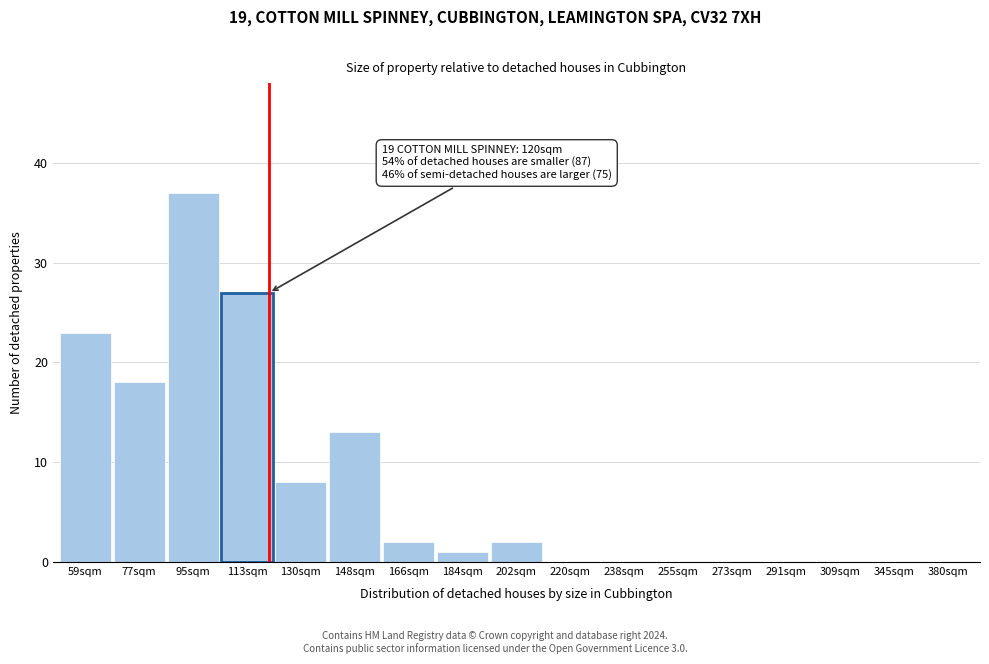

Reading left to right, list all the values displayed in this chart.

59sqm=23	77sqm=18	95sqm=37	113sqm=27	130sqm=8	148sqm=13	166sqm=2	184sqm=1	202sqm=2	220sqm=0	238sqm=0	255sqm=0	273sqm=0	291sqm=0	309sqm=0	345sqm=0	380sqm=0